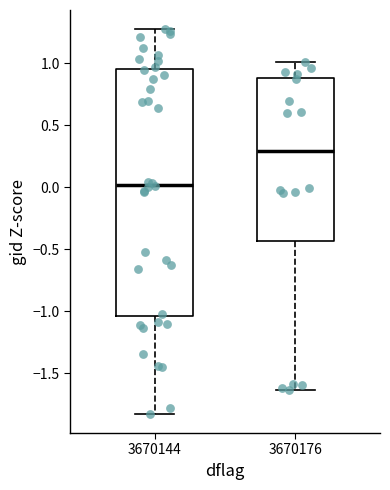

Which box is the tallest, from its lower edge to its upper edge?

3670144